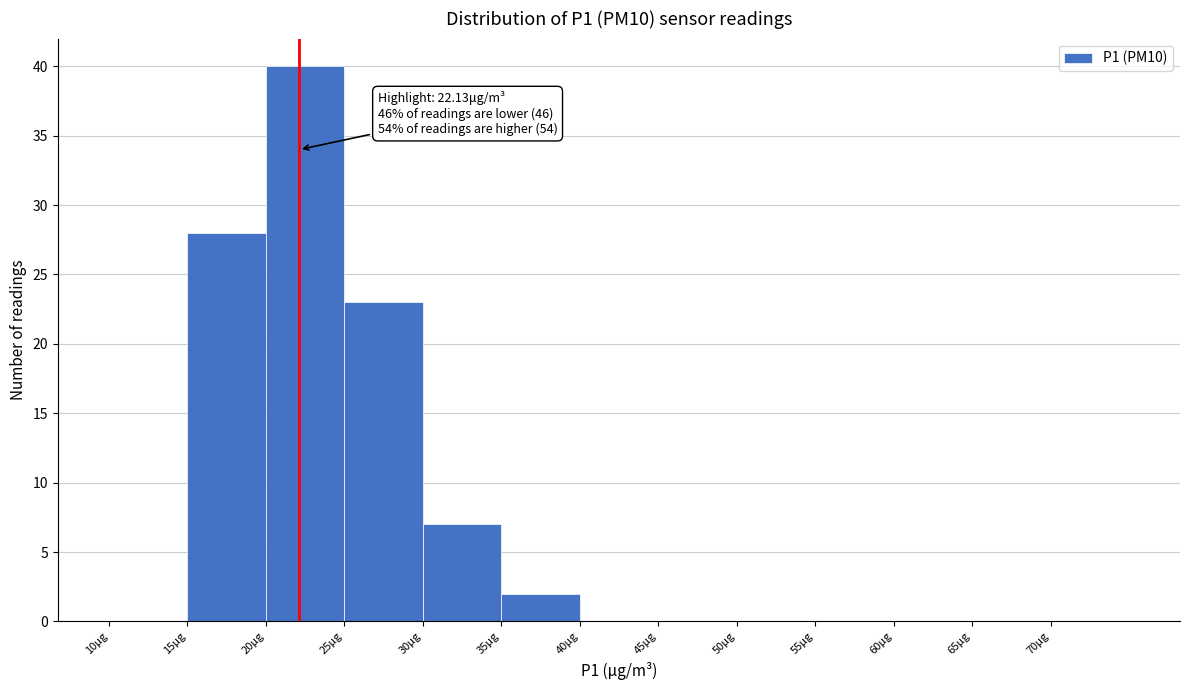

Over which range of the x-axis is the bar tallest?

20 to 25